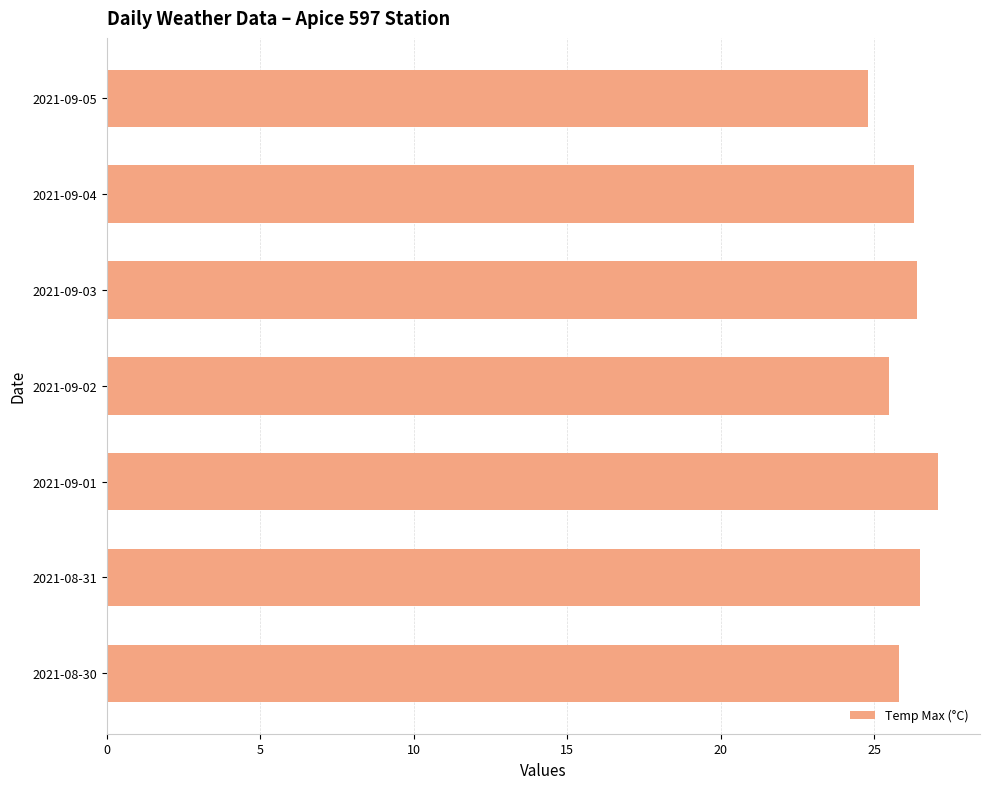

What is the change in value from 2021-08-30 to 2021-09-03?

+0.6